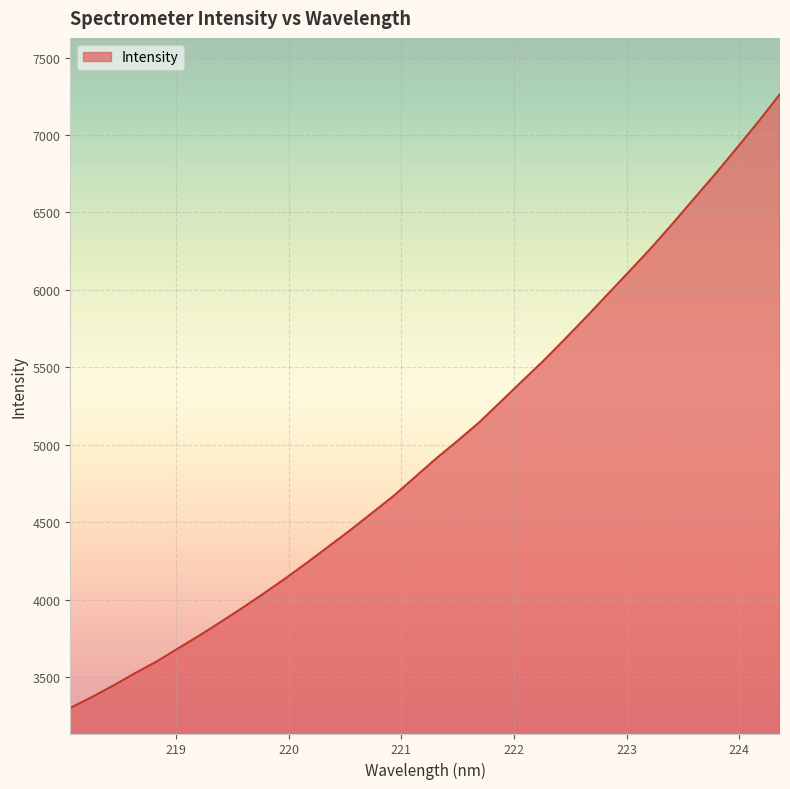

What is the maximum value shown in the chart?

7263.9